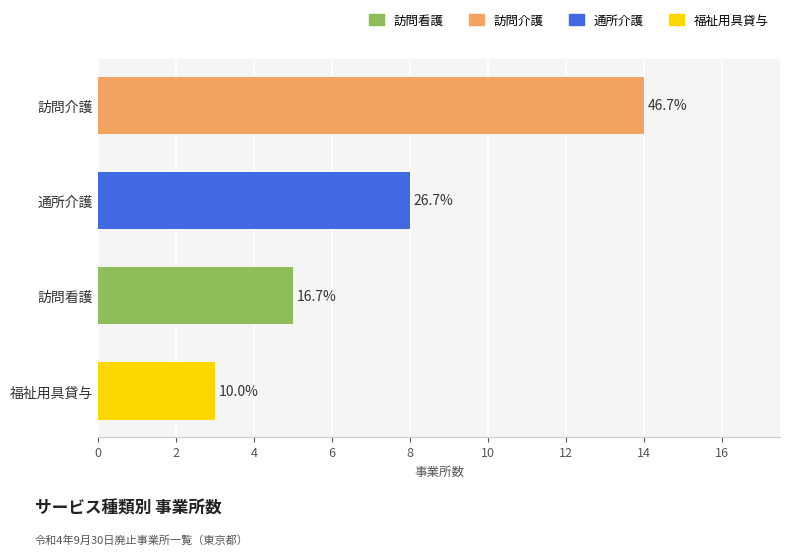

What is the minimum value shown in the chart?

3